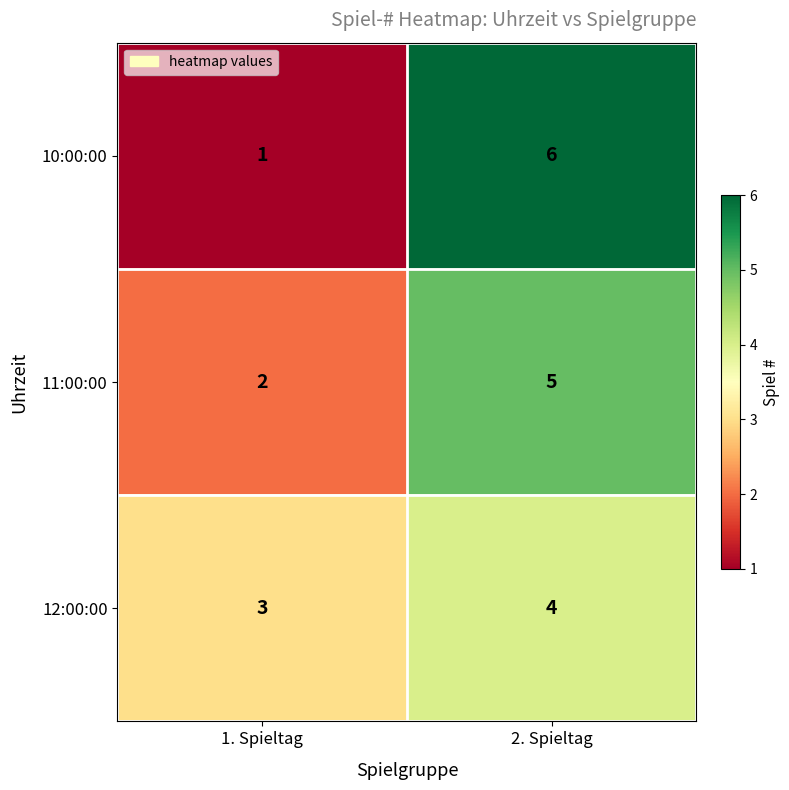

At which label is 12:00:00 closest to 3?

1. Spieltag